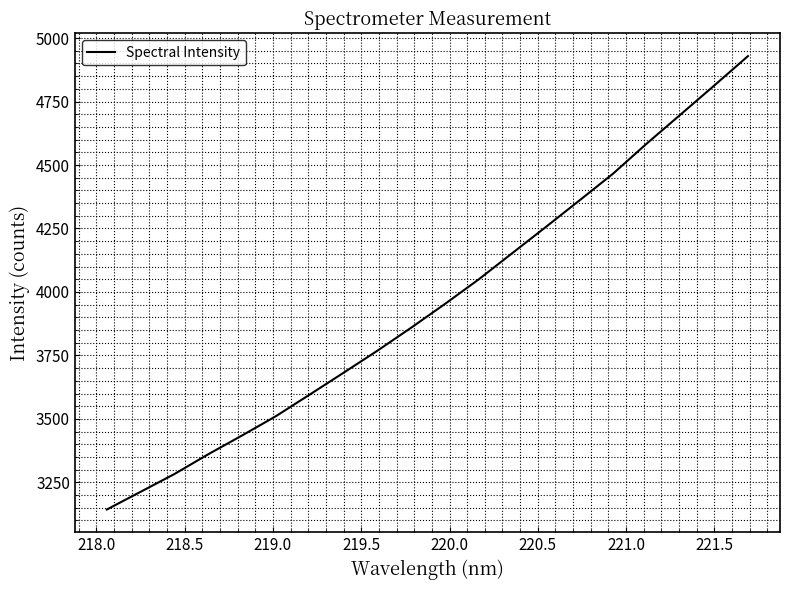

What is the difference between the maximum and minimum values?

1785.9